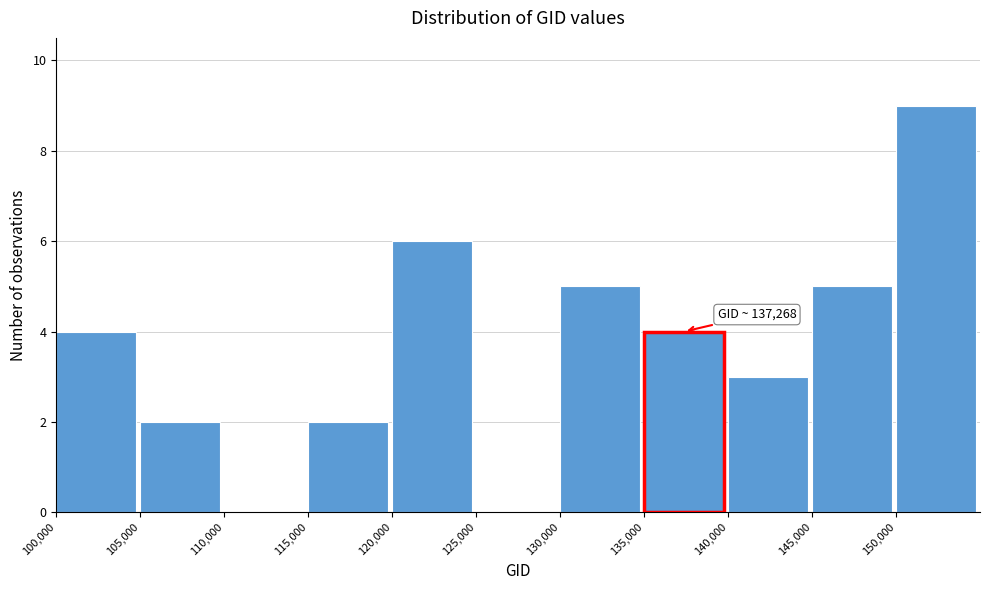

Over which range of the x-axis is the bar tallest?

150000 to 155000